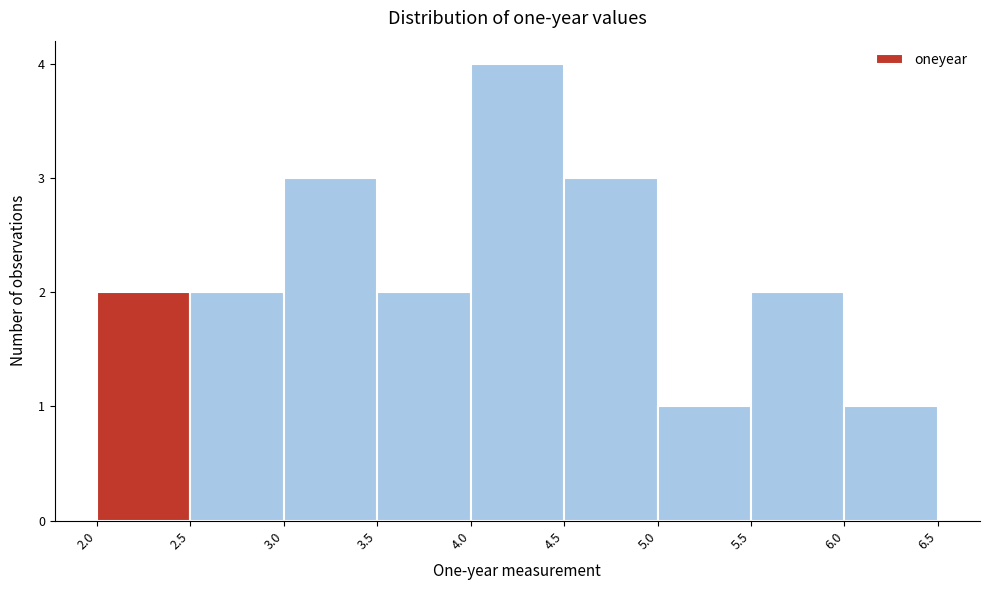

How tall is the bar that spans 2.5 to 3.0 on the x-axis? The values are not printed on the chart, so give them approximately, as read against the axis.

2